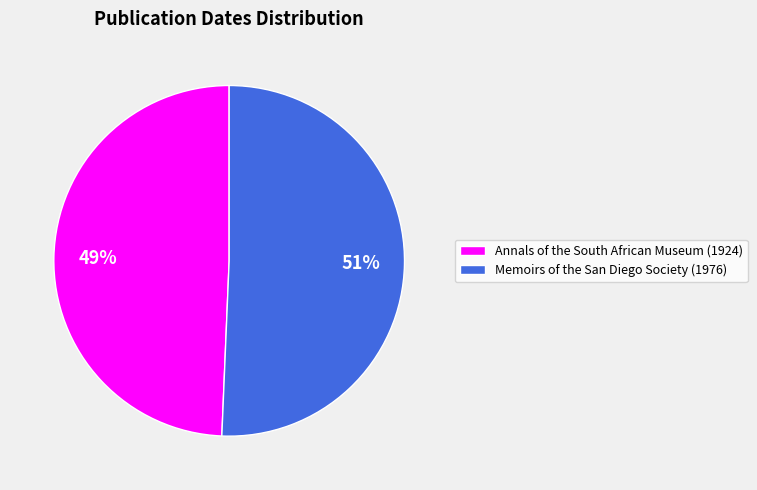

To the nearest percent, what percentage of the pie is Annals of the South African Museum (1924)?

49%